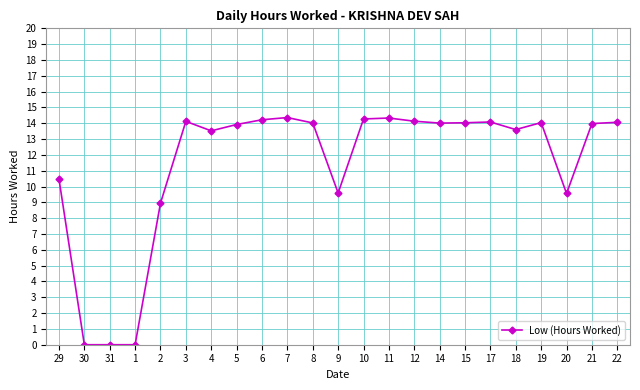

Approximately how many times larger is the value at 5 compared to 19?

1.0